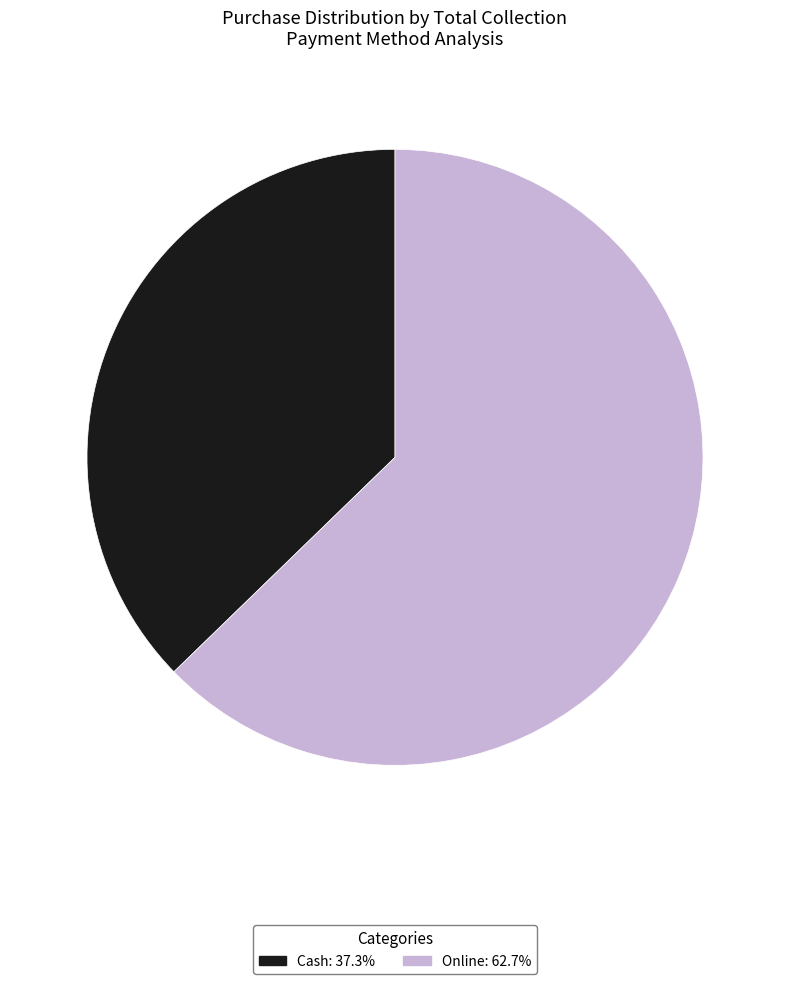

Approximately how many times larger is the value at Cash compared to Online?

0.6